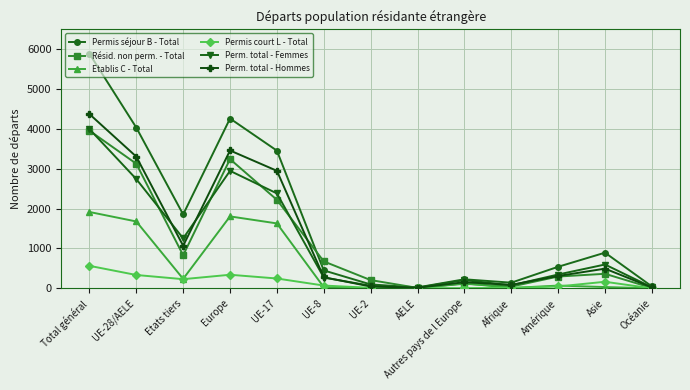

At how many categories does at least one series exceed 5441?

1